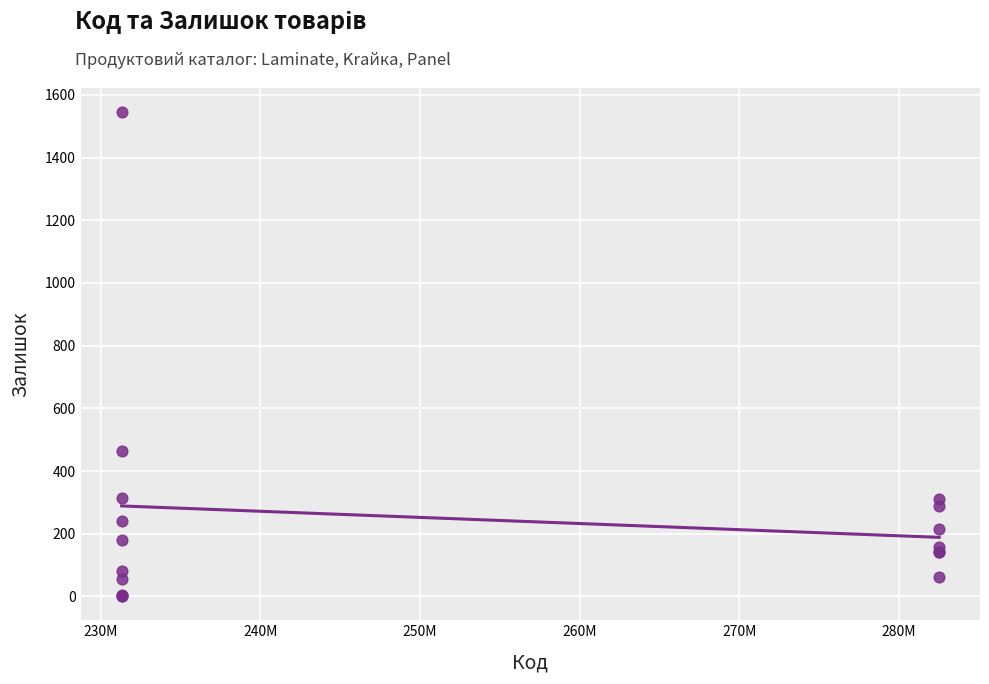

What Y value in the scatter plot is closest to 773?

465